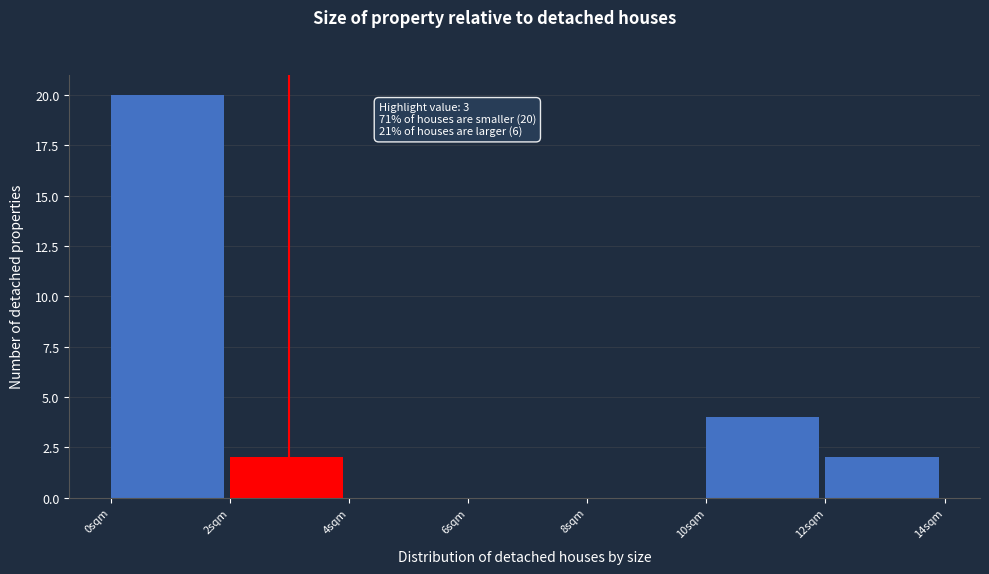

Which range on the x-axis has the tallest bar?

0 to 2